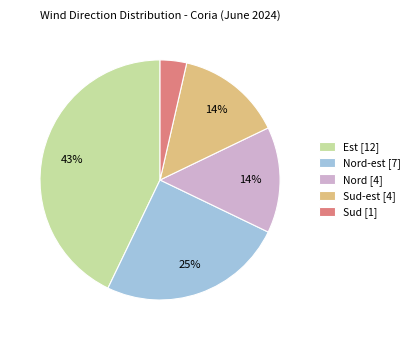

To the nearest percent, what percentage of the pie is Est [12]?

43%